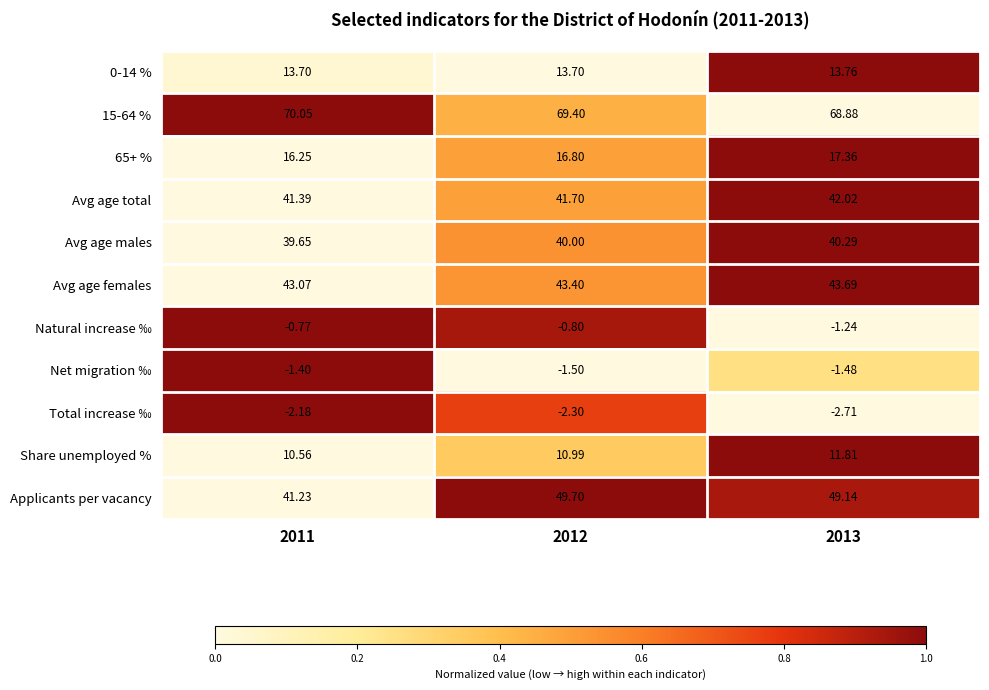

Is the value of Avg age females at 2012 greater than the value of 65+ % at 2013?

Yes